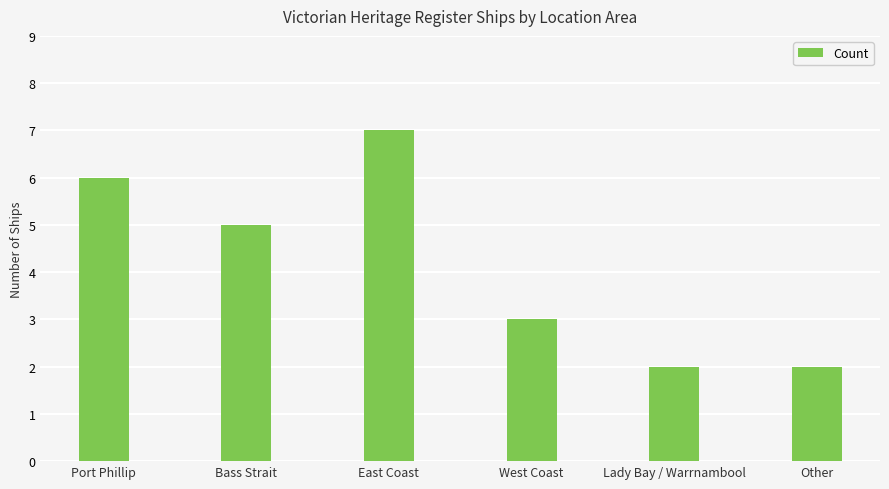

Count the number of categories in the chart.

6